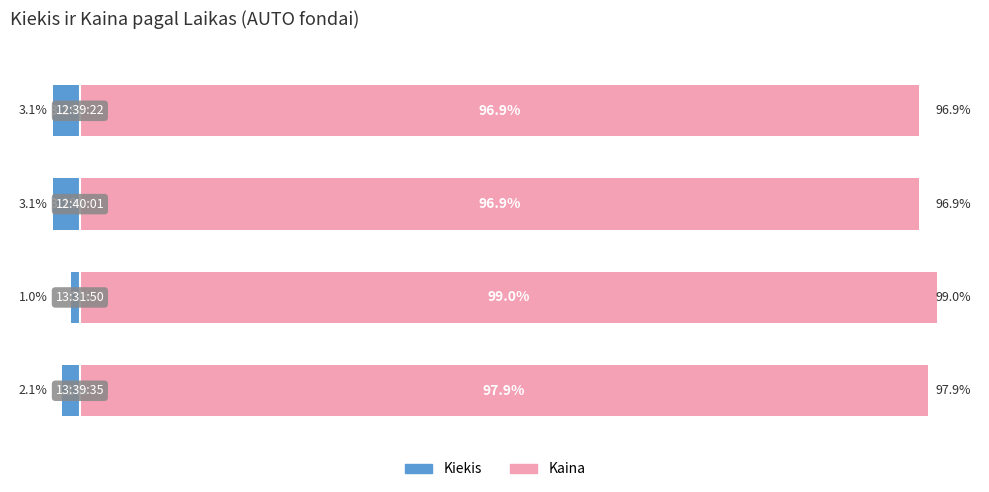

True or false: Kaina has a value of 141.7 at 0.

False